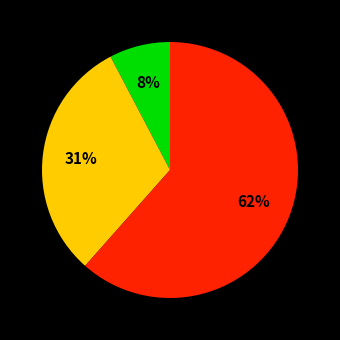

To the nearest percent, what is the average slice percentage?

33%